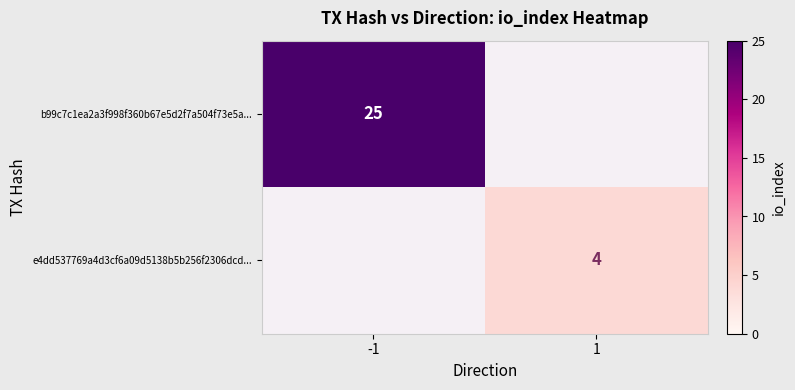

The value of b99c7c1ea2a3f998f360b67e5d2f7a504f73e5a... at -1 is 17. True or false?

False